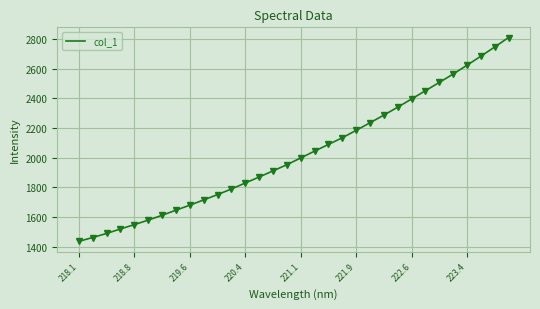

What is the smallest value displayed?

1434.8